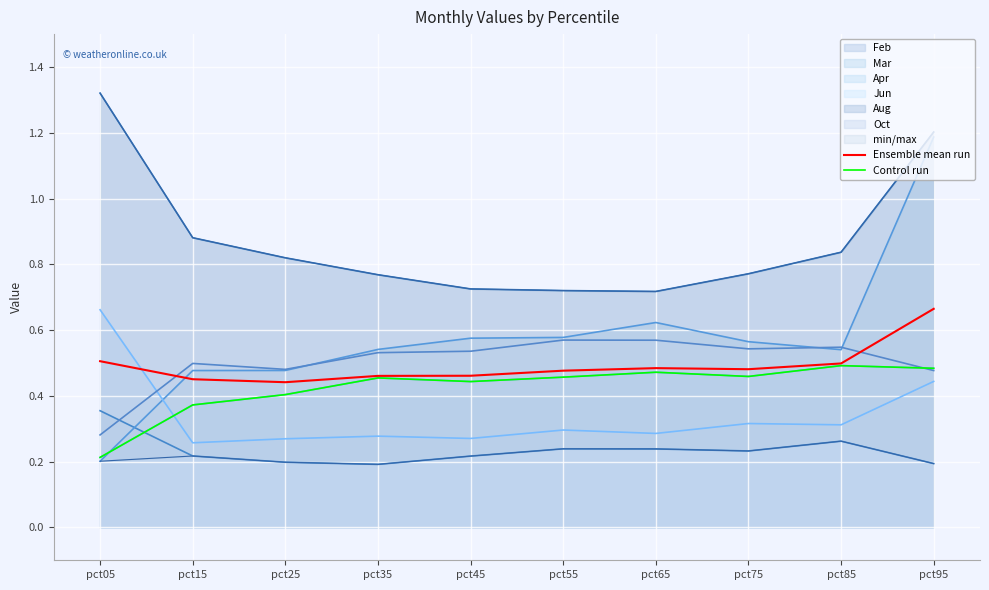

Count the Control run values in the range 0 to 1.

10